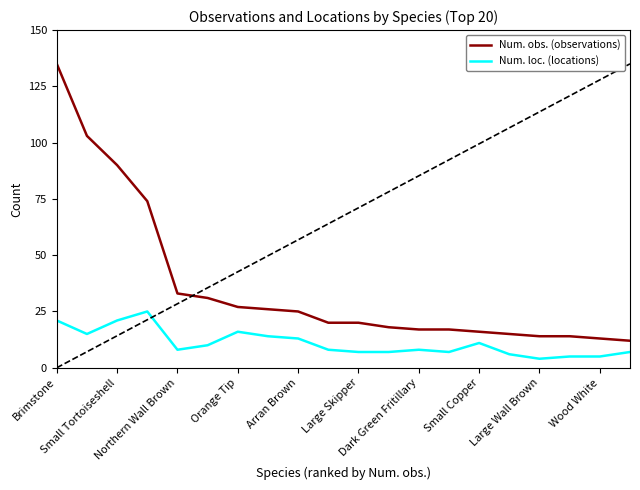

List the series in order of their overall mean, lowest first.

Num. loc. (locations), Num. obs. (observations)